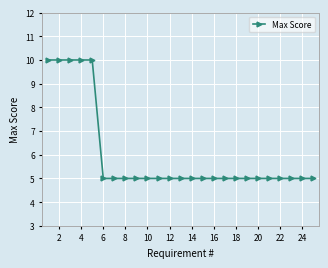

What is the value of the 20th point from the left?

5